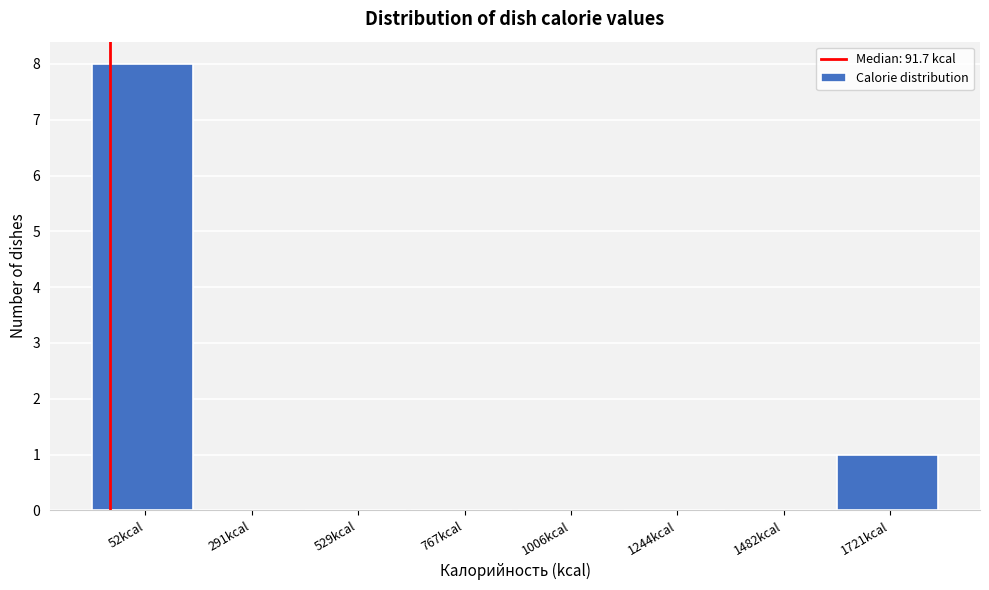

Reading left to right, transcribe all the data shown in this chart.

52kcal=8	291kcal=0	529kcal=0	767kcal=0	1006kcal=0	1244kcal=0	1482kcal=0	1721kcal=1